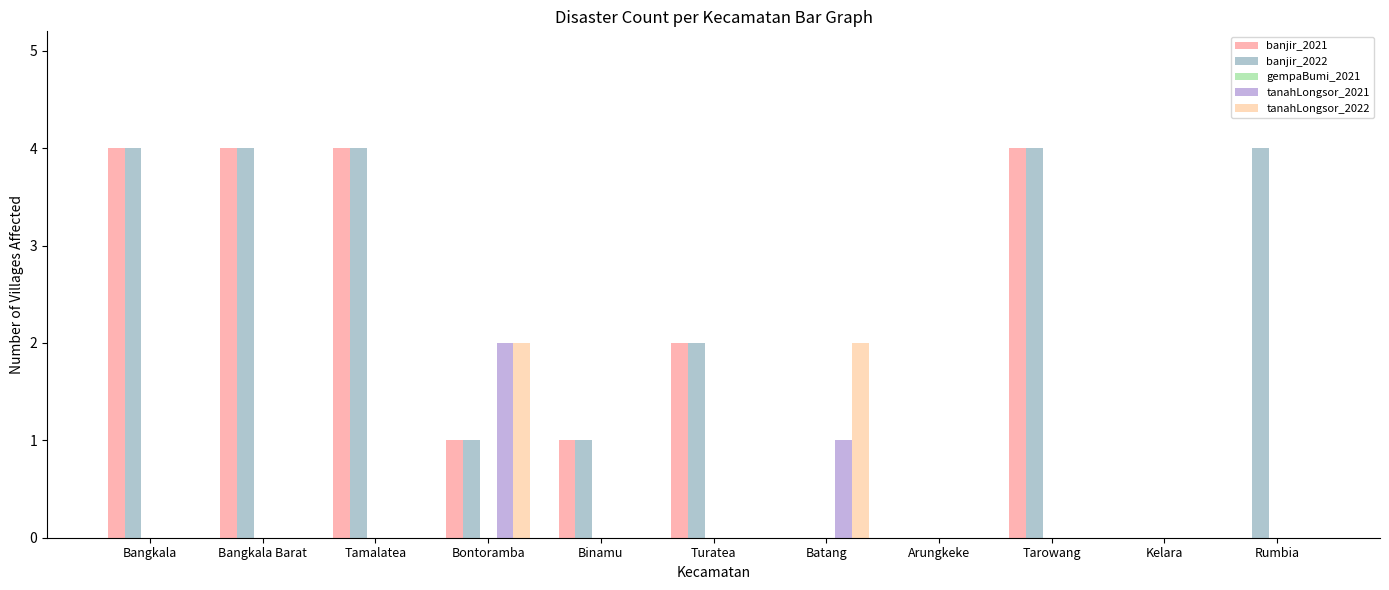

How many groups of bars are there?

11